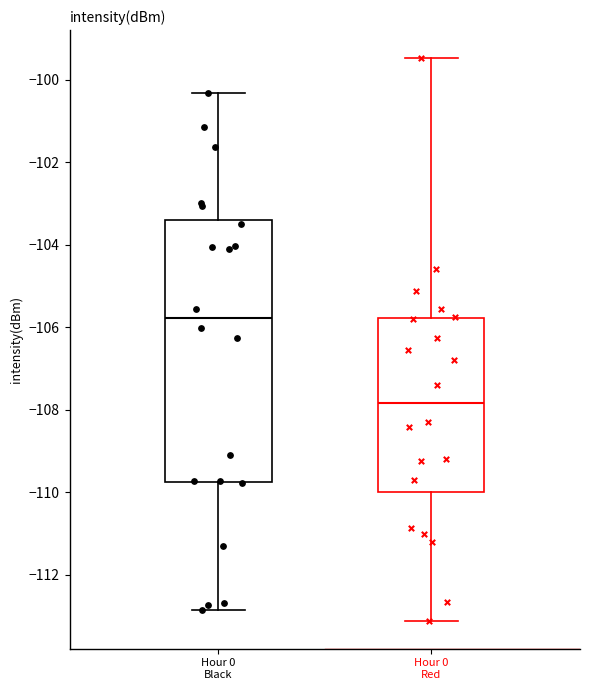

Where does the lower whisker of the box for Hour 0 Red end on the y-axis? The values are not printed on the chart, so give them approximately, as read against the axis.

-113.2